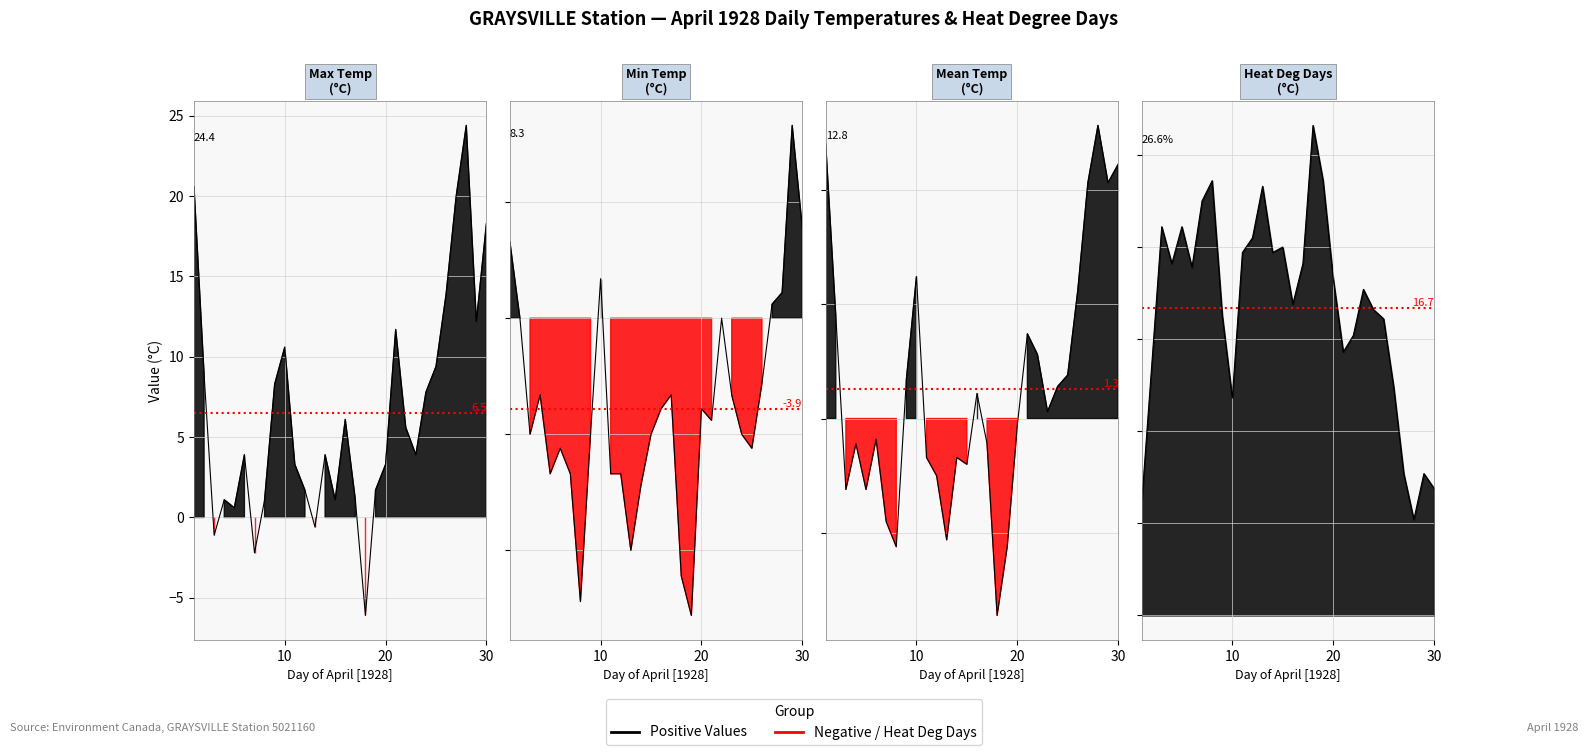

How many values in the Max Temp (°C) series exceed 3?

19